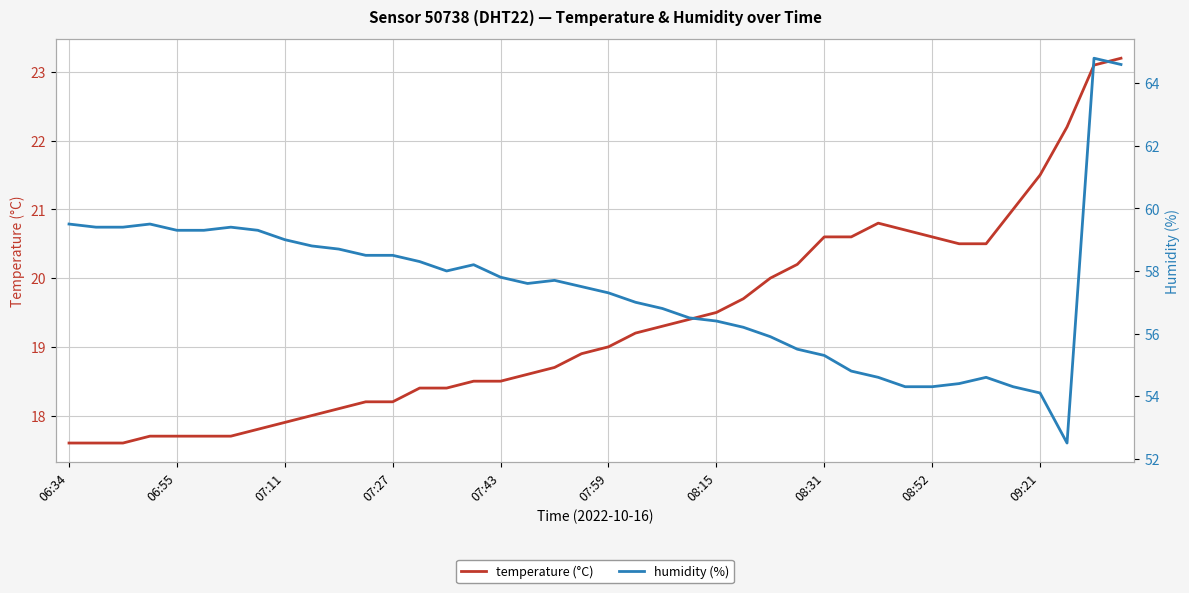

How many data points does each series have?

40